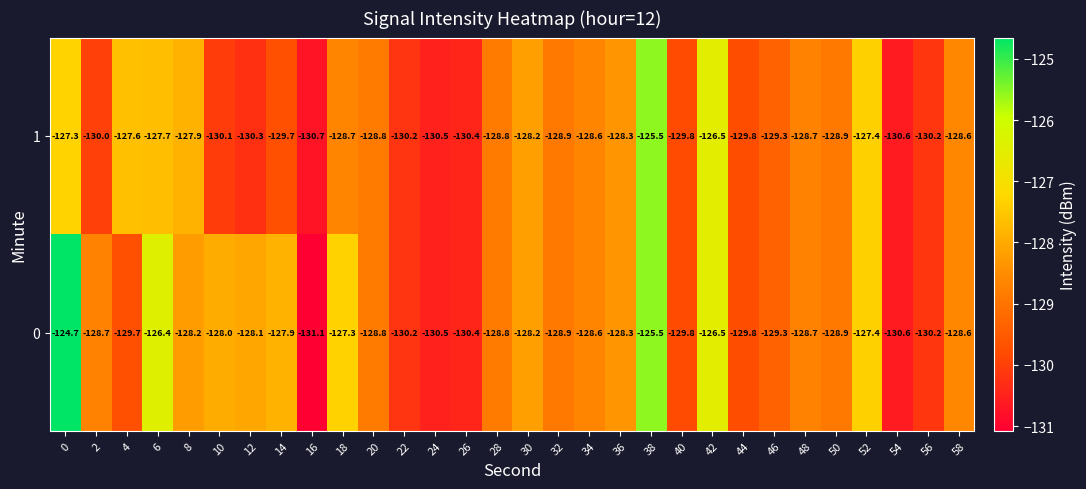

How many data points in 1 are less than -128?

23